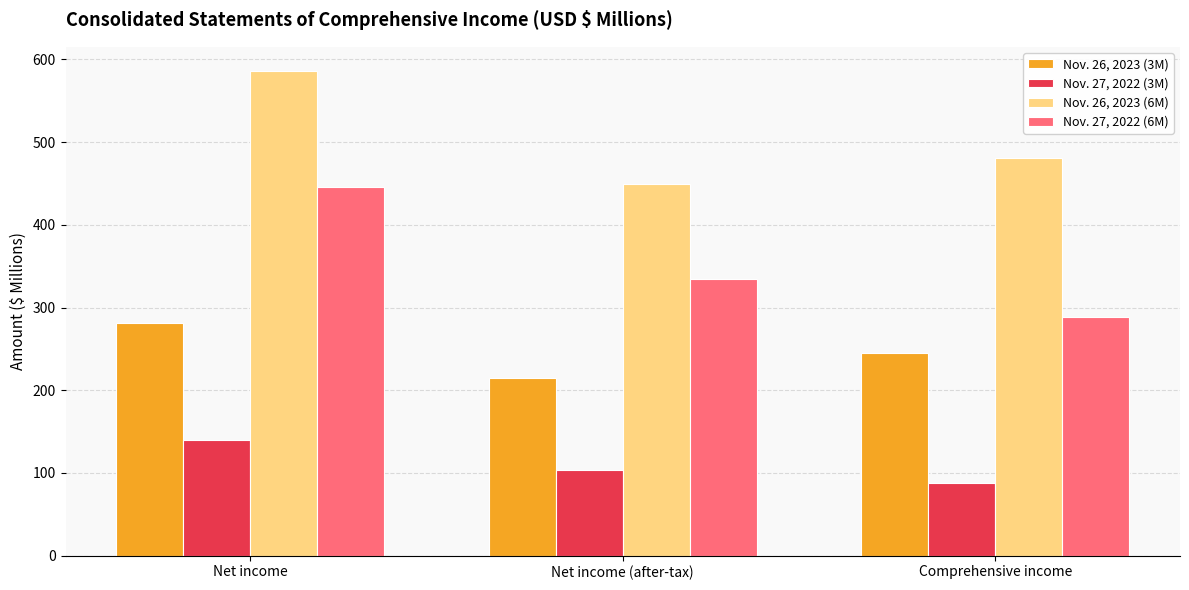

The Nov. 27, 2022 (6M) series shows 335.0 at Net income (after-tax). True or false?

True